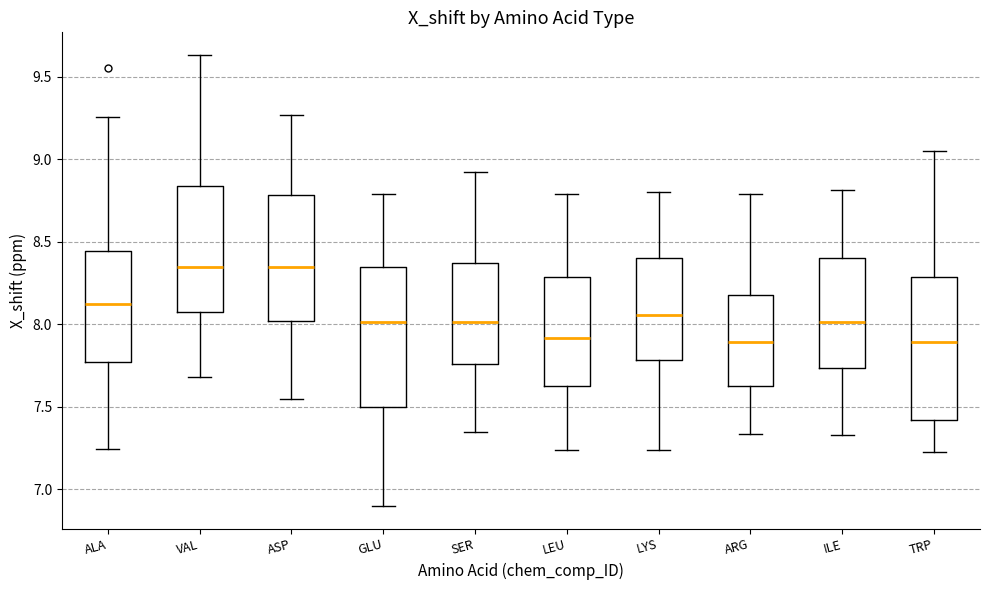

Reading left to right, transcribe this box plot: for each box, give where its median line is, the range the box spans, and where its two whiskers end, as read against the y-axis. The values are not printed on the chart, so give them approximately, as read against the axis.

ALA: median 8.10, box 7.75 to 8.45, whiskers 7.25 to 9.25
VAL: median 8.35, box 8.05 to 8.85, whiskers 7.70 to 9.65
ASP: median 8.35, box 8.00 to 8.80, whiskers 7.55 to 9.25
GLU: median 8.00, box 7.50 to 8.35, whiskers 6.90 to 8.80
SER: median 8.00, box 7.75 to 8.35, whiskers 7.35 to 8.90
LEU: median 7.90, box 7.60 to 8.30, whiskers 7.25 to 8.80
LYS: median 8.05, box 7.80 to 8.40, whiskers 7.25 to 8.80
ARG: median 7.90, box 7.60 to 8.20, whiskers 7.35 to 8.80
ILE: median 8.00, box 7.75 to 8.40, whiskers 7.35 to 8.80
TRP: median 7.90, box 7.40 to 8.30, whiskers 7.20 to 9.05